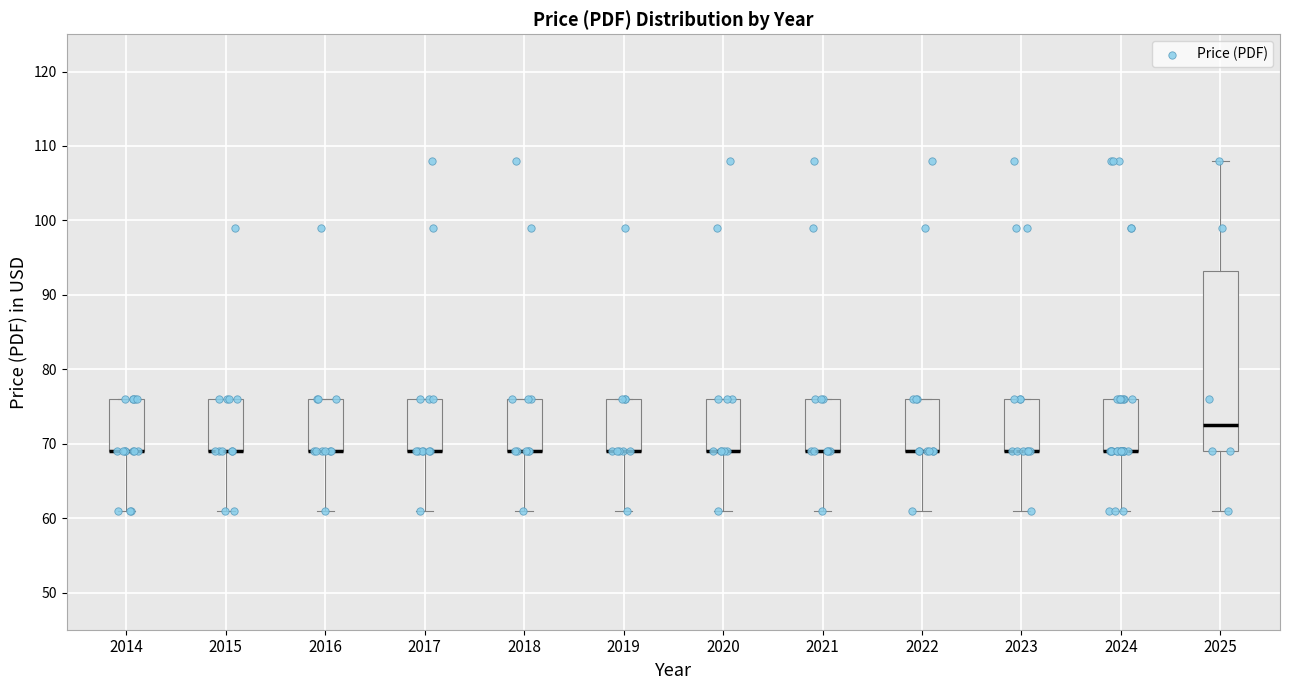

Comparing the boxes themselves (not the whiskers), which one is the tallest?

2025